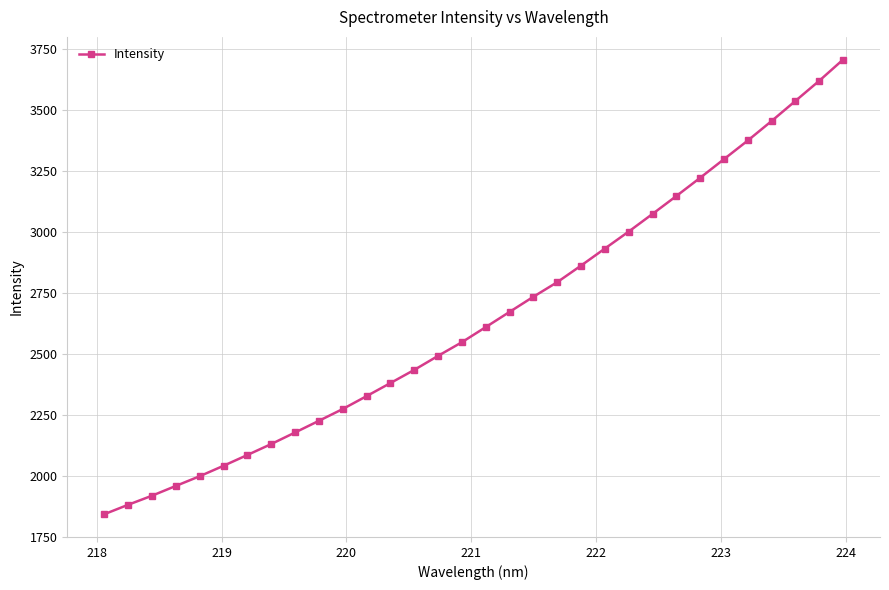

What is the minimum value shown in the chart?

1841.9